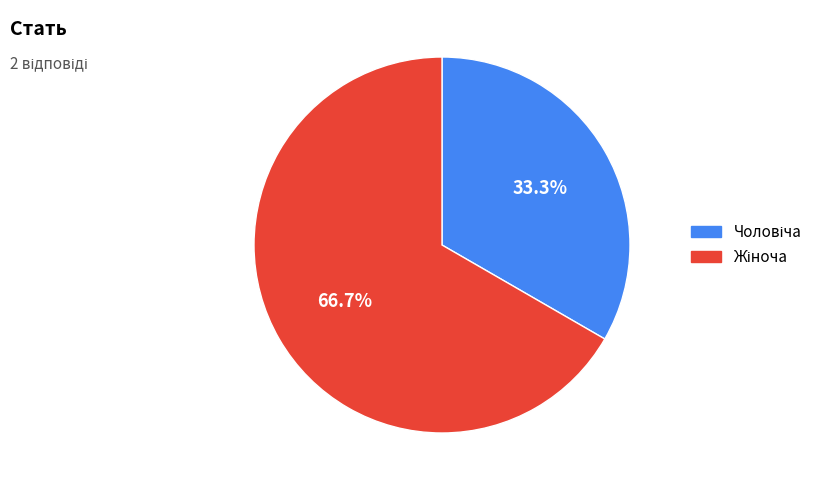

What percentage is the Жіноча slice, to the nearest percent?

67%